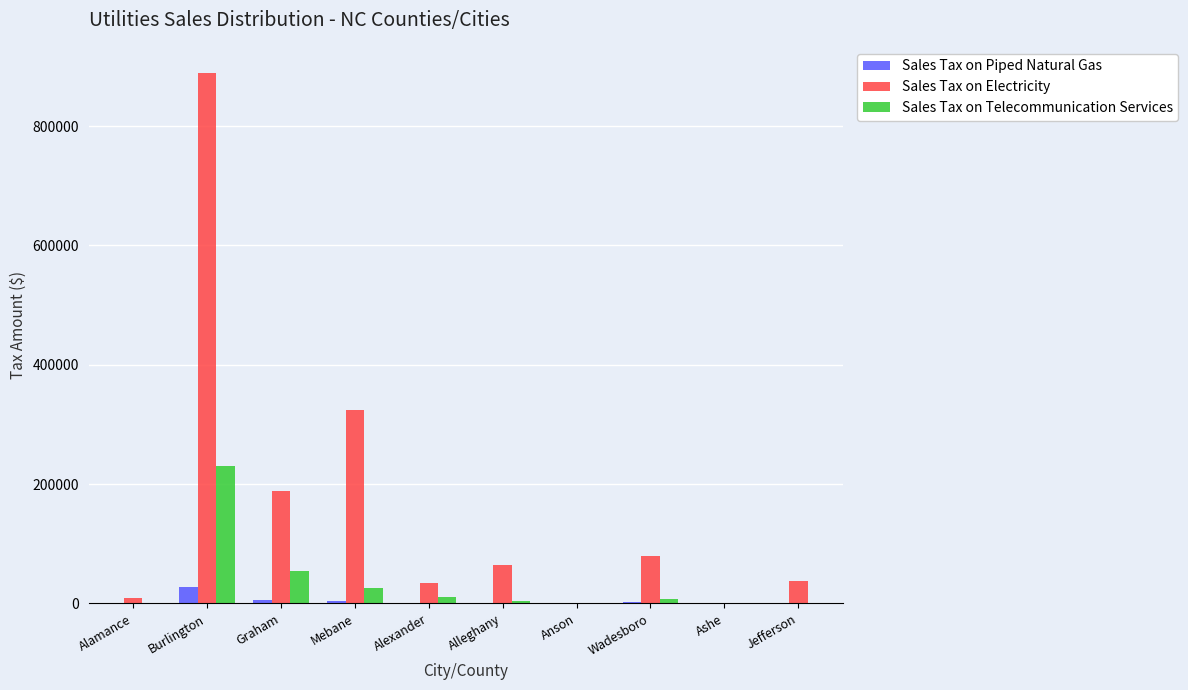

Does the chart contain stacked bars?

No